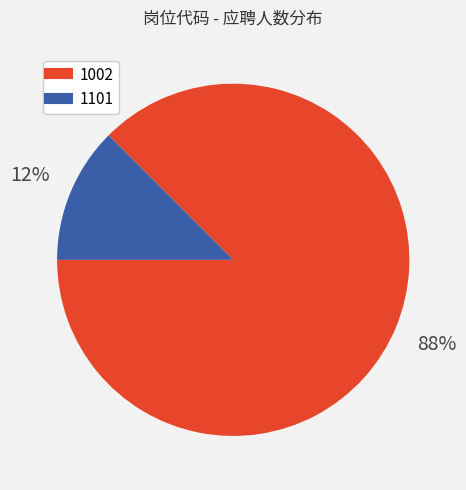

To the nearest percent, what is the average slice percentage?

50%